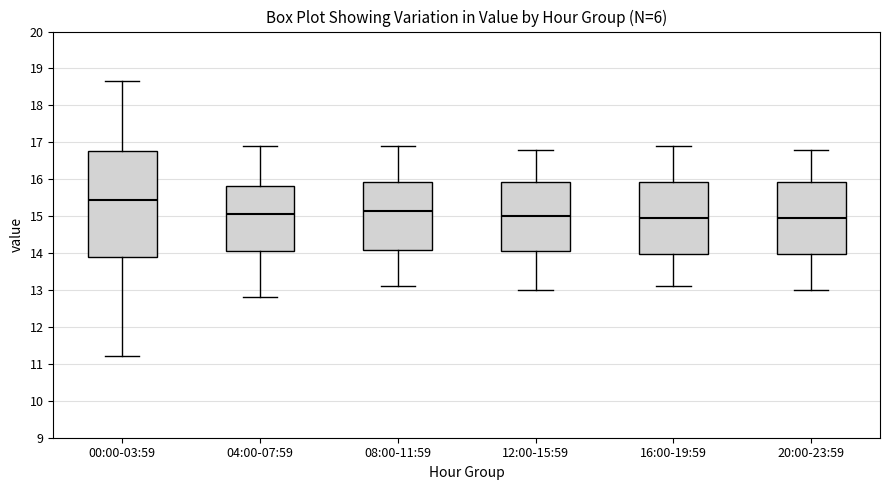

Reading left to right, transcribe this box plot: for each box, give where its median line is, the range the box spans, and where its two whiskers end, as read against the y-axis. The values are not printed on the chart, so give them approximately, as read against the axis.

00:00-03:59: median 15.5, box 13.9 to 16.8, whiskers 11.2 to 18.7
04:00-07:59: median 15.1, box 14.1 to 15.8, whiskers 12.8 to 16.9
08:00-11:59: median 15.2, box 14.1 to 15.9, whiskers 13.1 to 16.9
12:00-15:59: median 15.0, box 14.1 to 15.9, whiskers 13.0 to 16.8
16:00-19:59: median 15.0, box 14.0 to 15.9, whiskers 13.1 to 16.9
20:00-23:59: median 15.0, box 14.0 to 15.9, whiskers 13.0 to 16.8